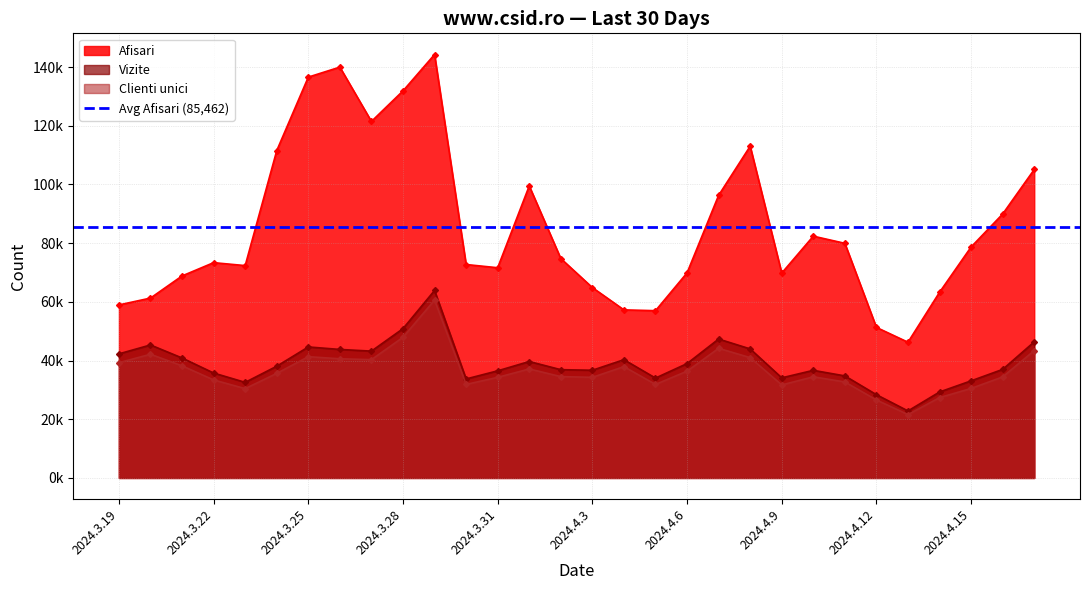

True or false: Vizite and Afisari intersect in this chart.

False